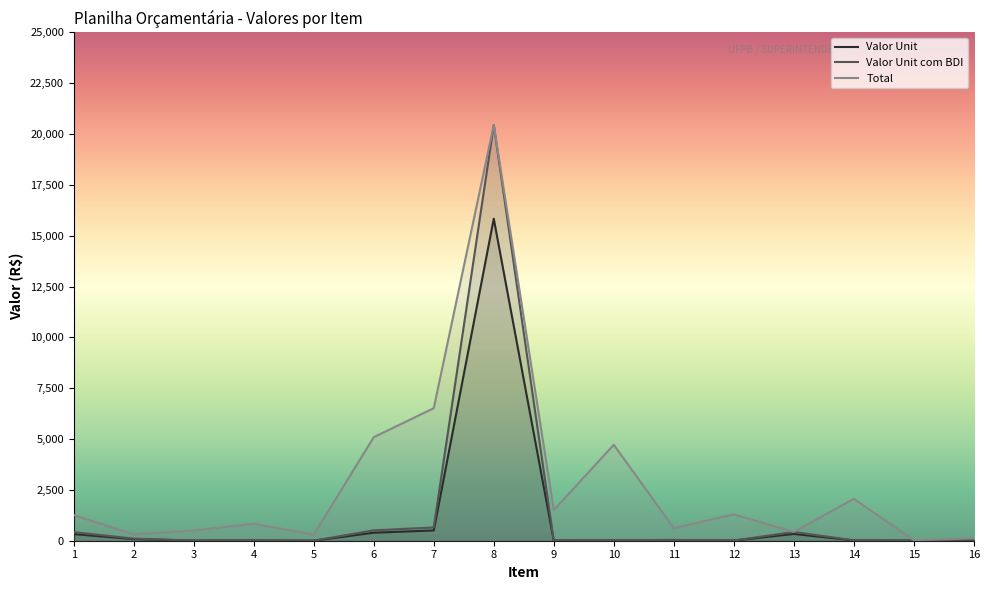

Rank the series by their average value, from highest to lowest.

Total, Valor Unit com BDI, Valor Unit